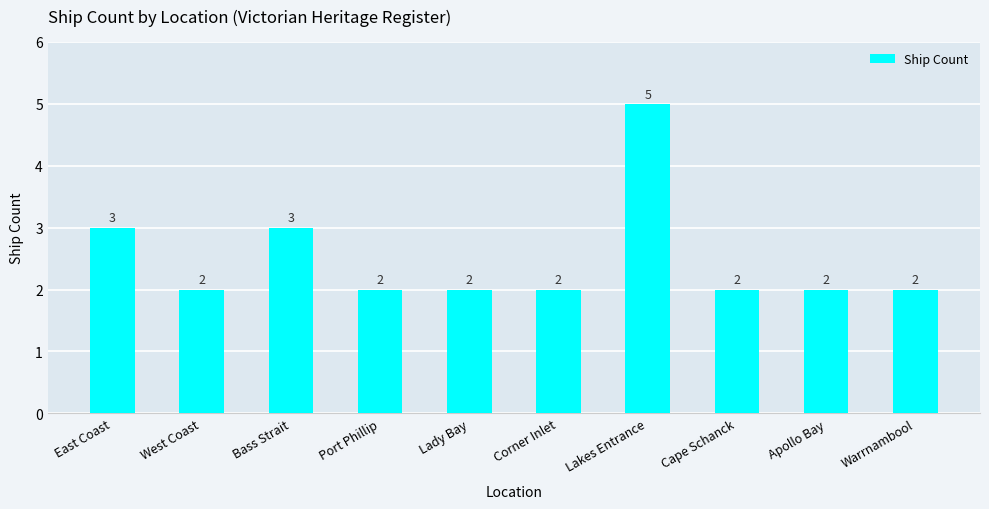

What is the sum of the values at Port Phillip and Cape Schanck?

4